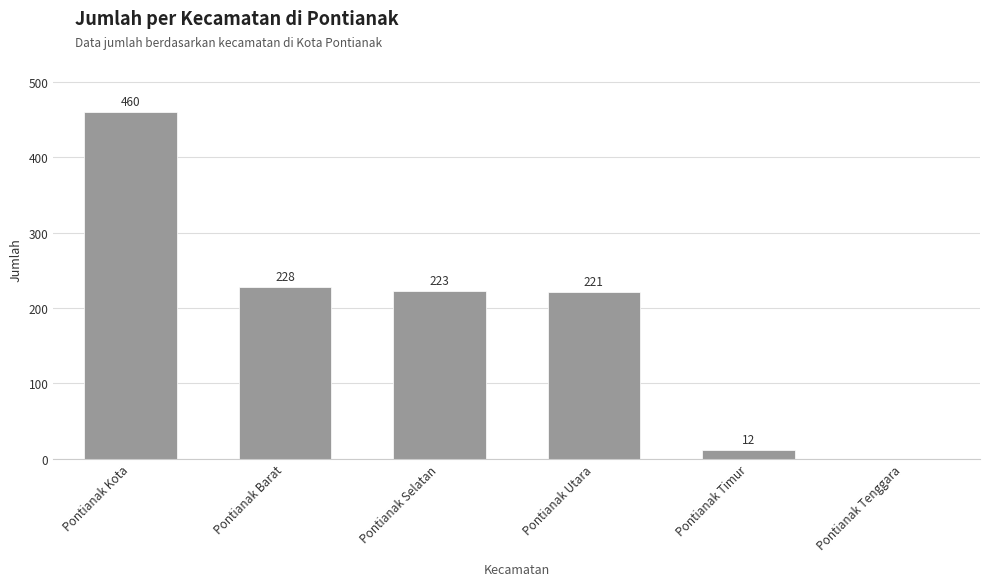

Which has a higher value, Pontianak Utara or Pontianak Tenggara?

Pontianak Utara